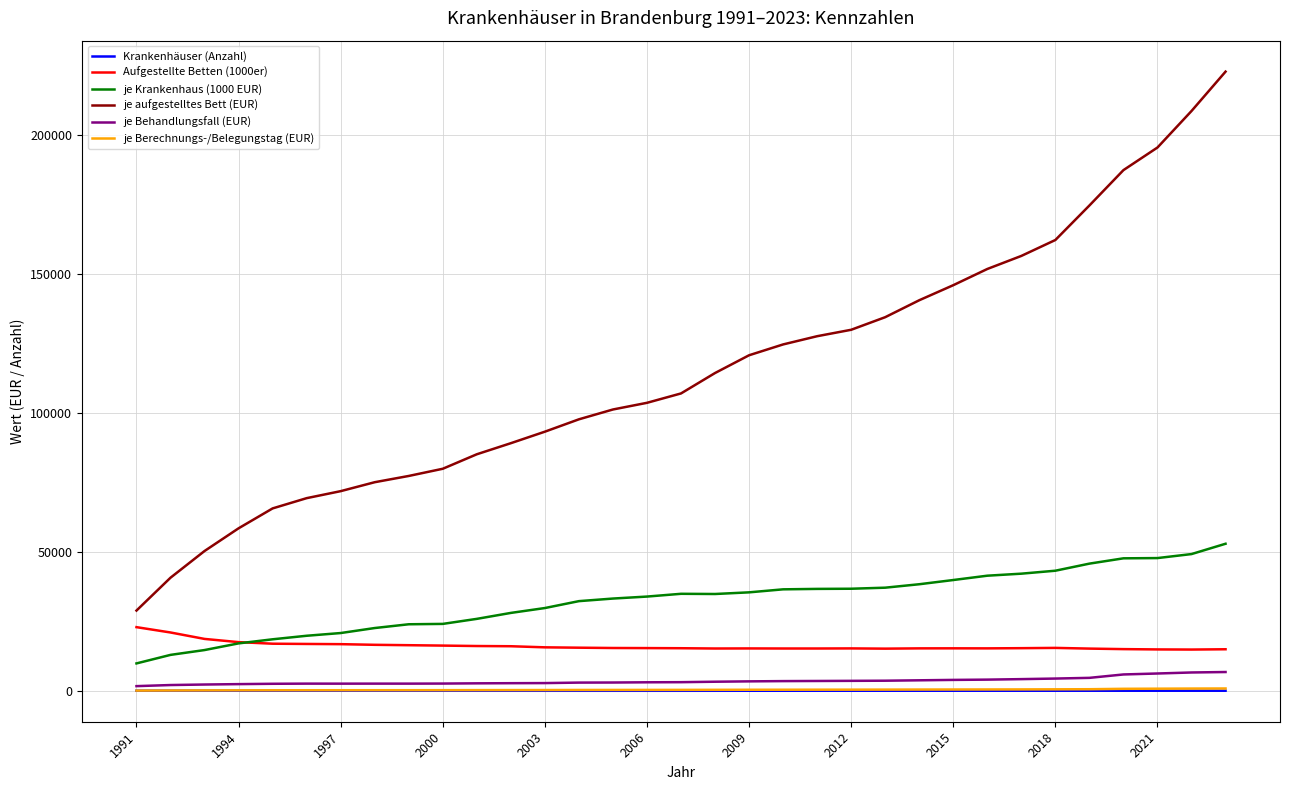

Which series has the largest total across all categories?

je aufgestelltes Bett (EUR)